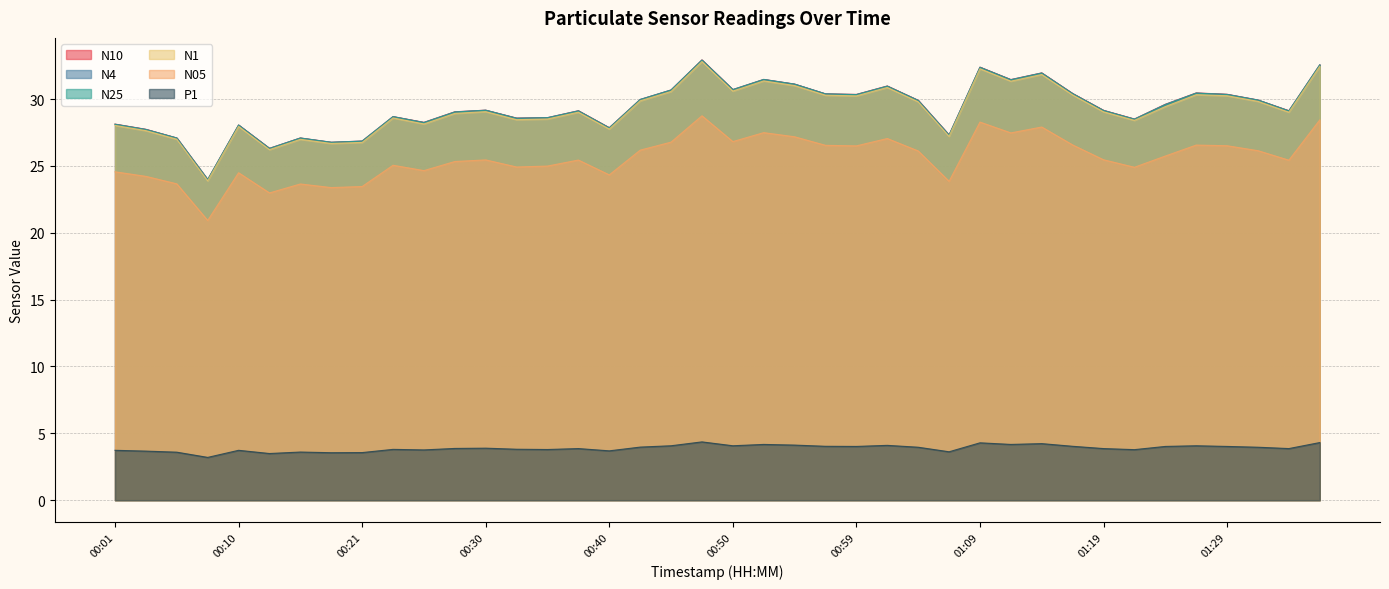

Where is the first local maximum for N25?

00:10